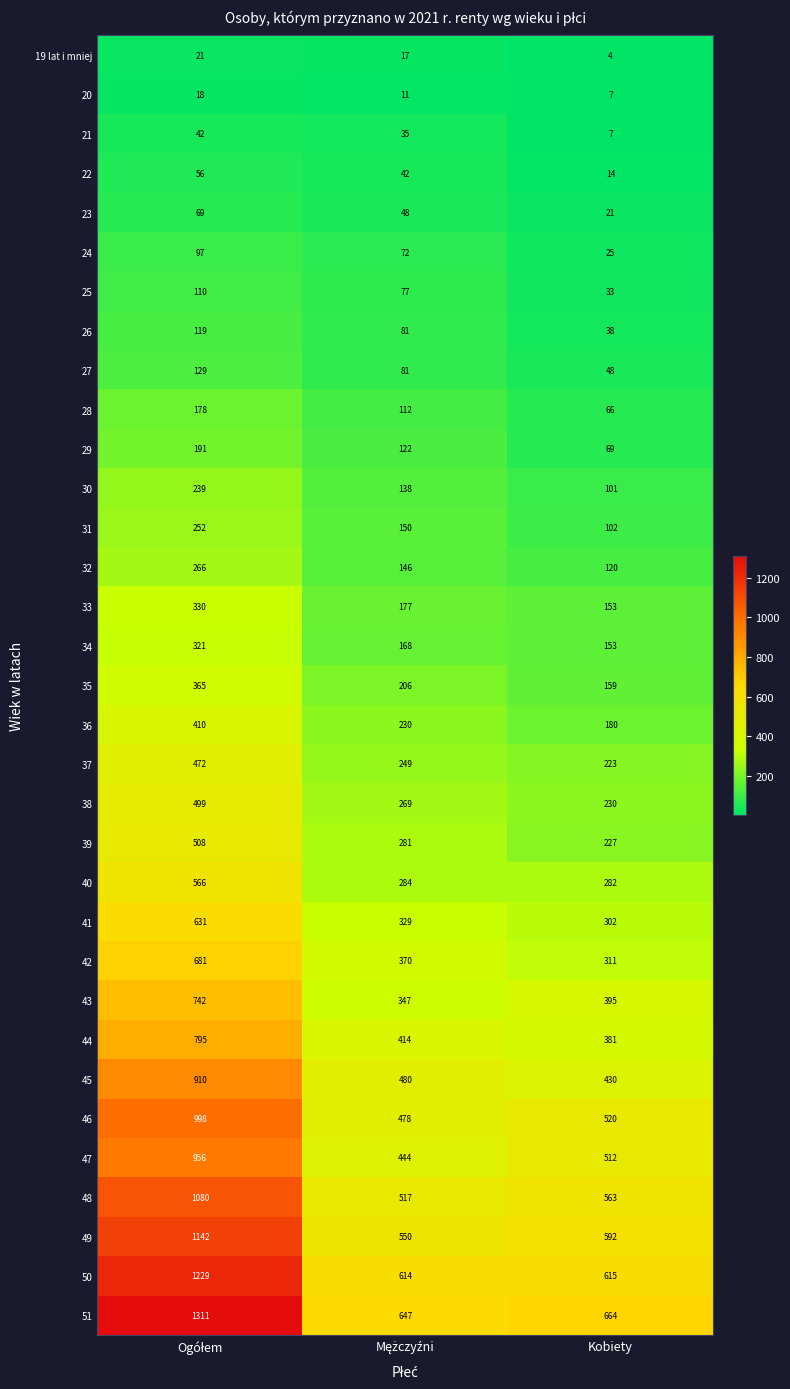

What is the difference between the maximum and minimum values in the 42 series?

370